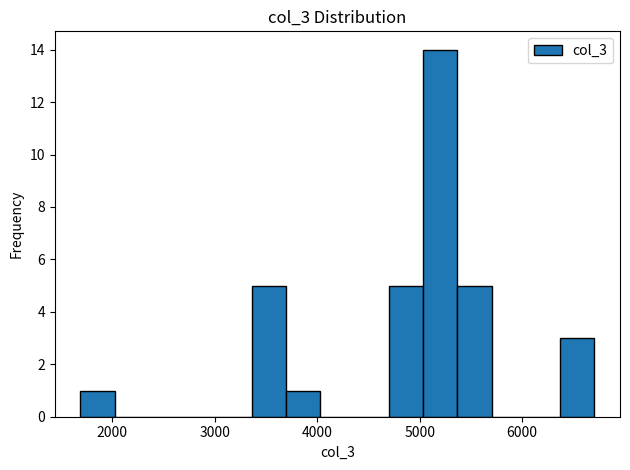

Read against the x-axis, roughly where is the centre of the tallest bar?

5200